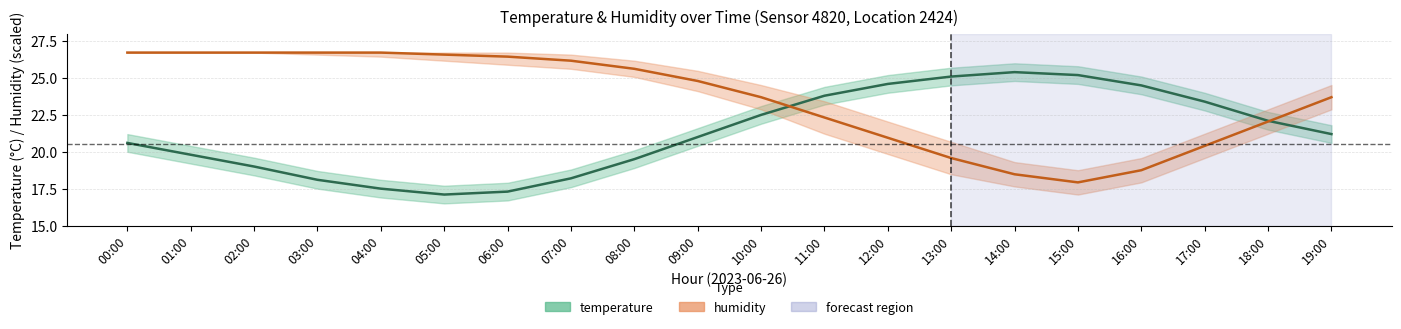

Is it true that temperature equals 24.6 at 12:00?

True